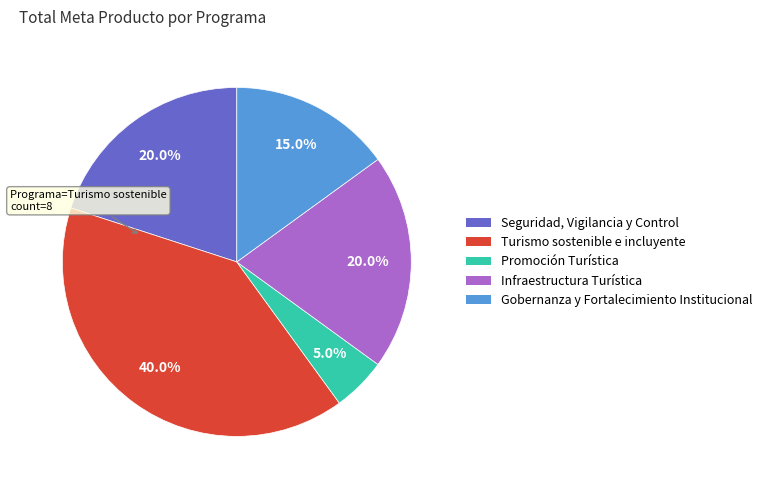

What is the ratio of the value at Infraestructura Turística to the value at Promoción Turística?

4.0